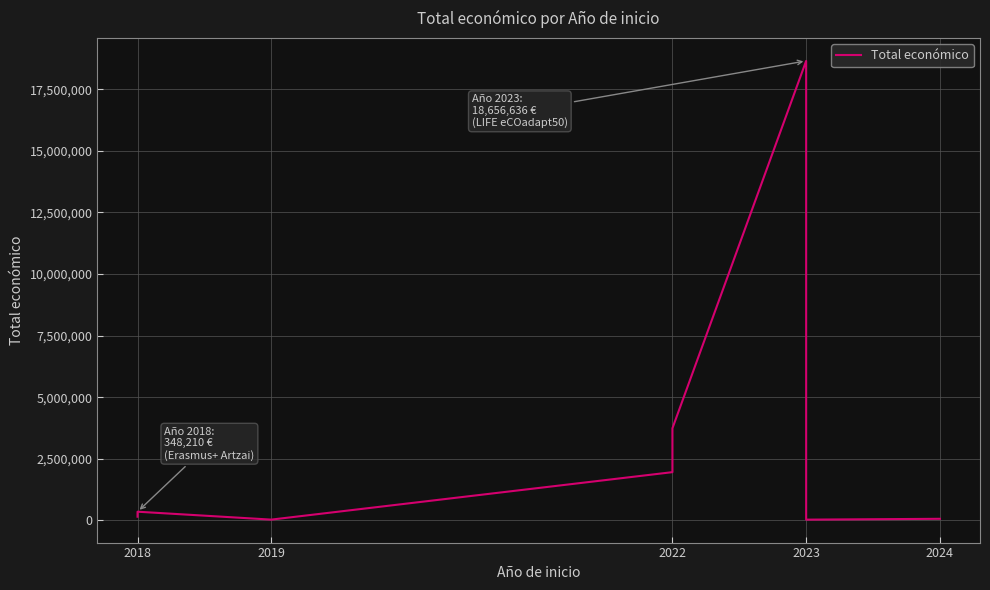

True or false: there are more than 2 points higher than both neighbors.

False